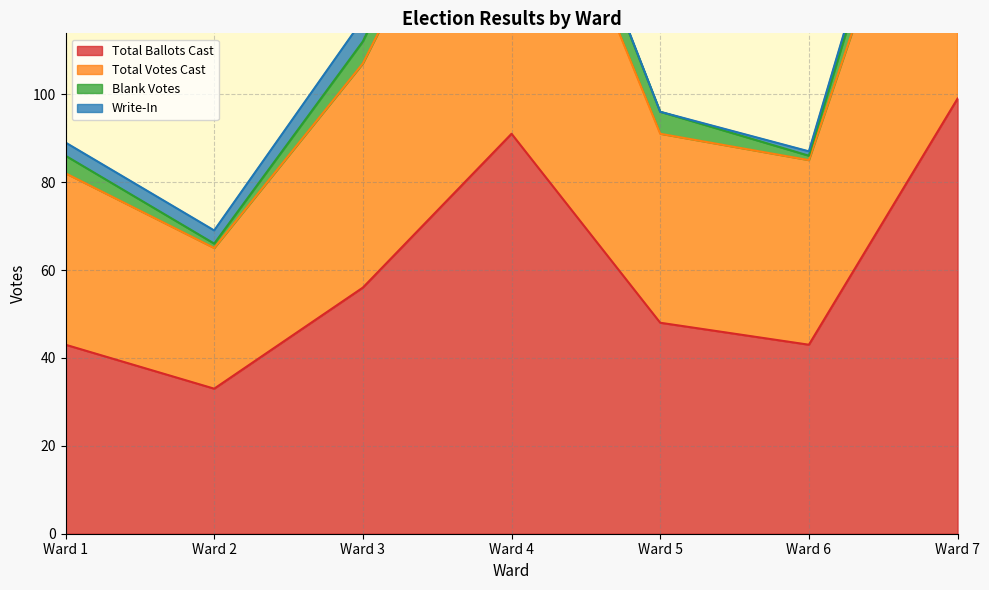

Which series has the largest total across all categories?

Total Votes Cast